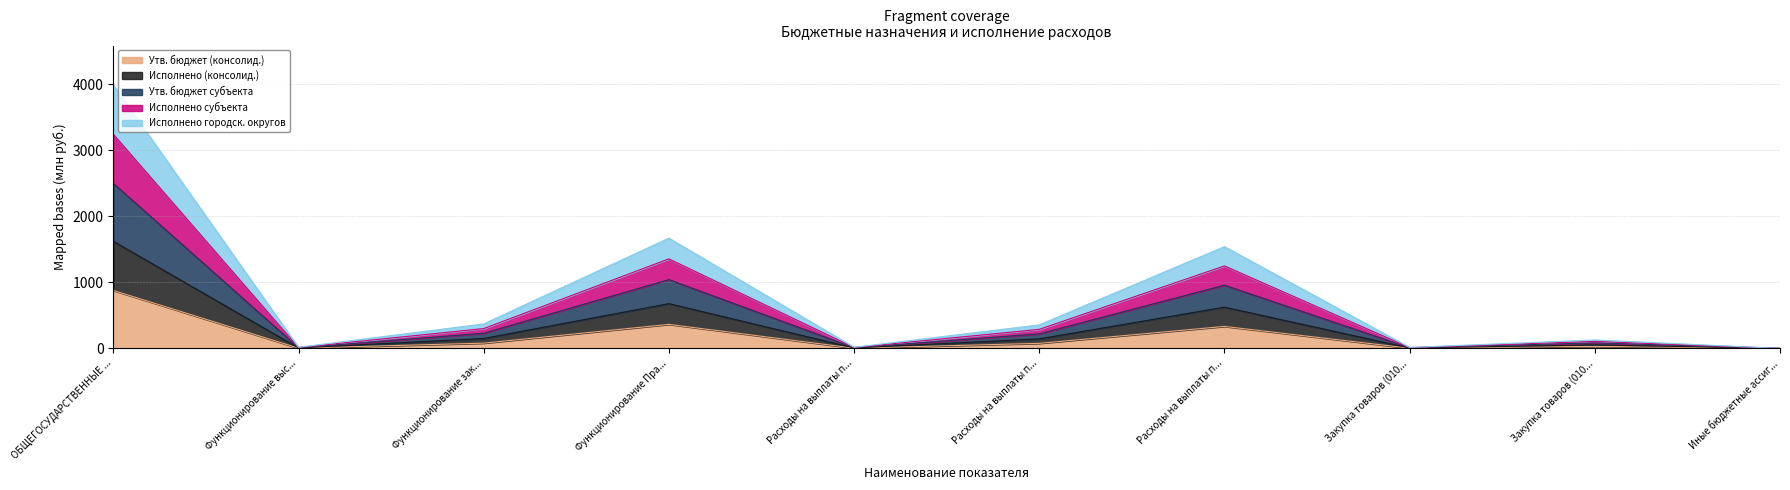

What are all the series names shown in the legend?

Утв. бюджет (консолид.), Исполнено (консолид.), Утв. бюджет субъекта, Исполнено субъекта, Исполнено городск. округов